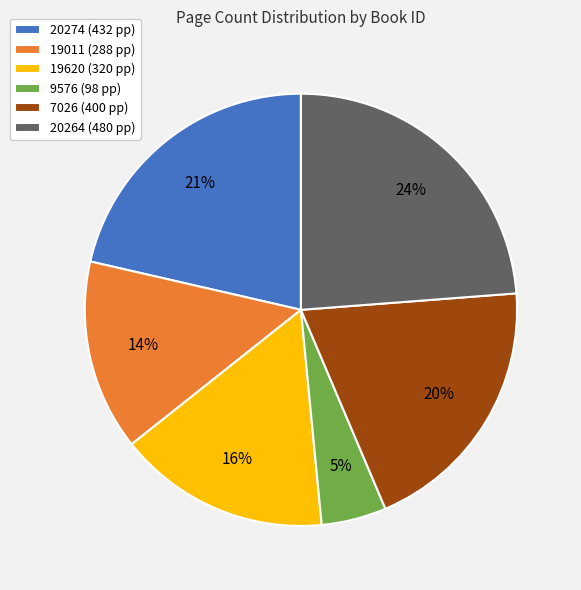

What is the ratio of the value at 19011 to the value at 7026?

0.7